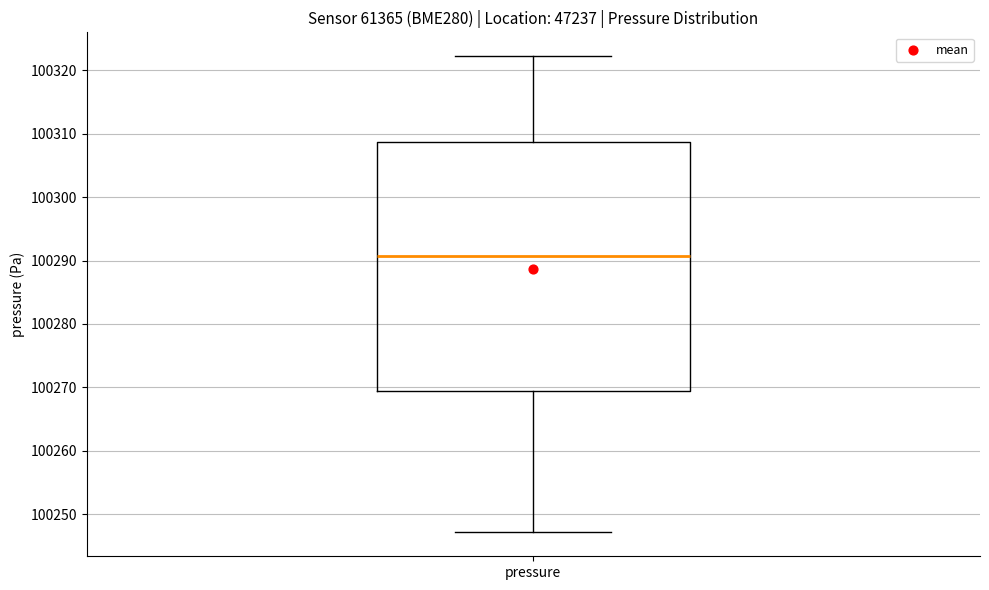

Where is the lower edge of the box for pressure on the y-axis? The values are not printed on the chart, so give them approximately, as read against the axis.

100269